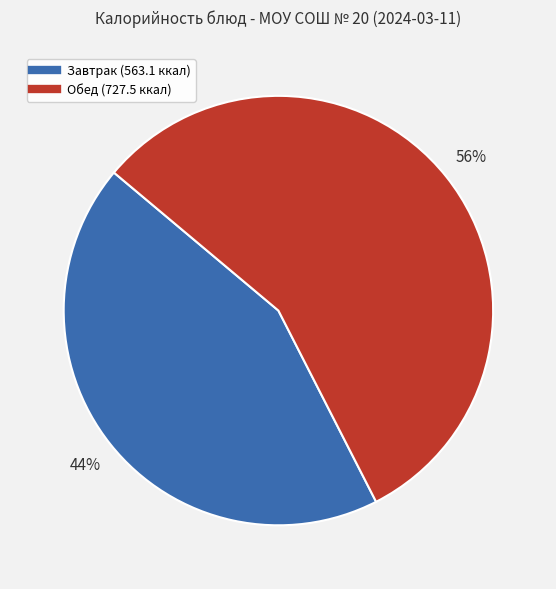

Is there any slice that represents more than half of the pie?

Yes